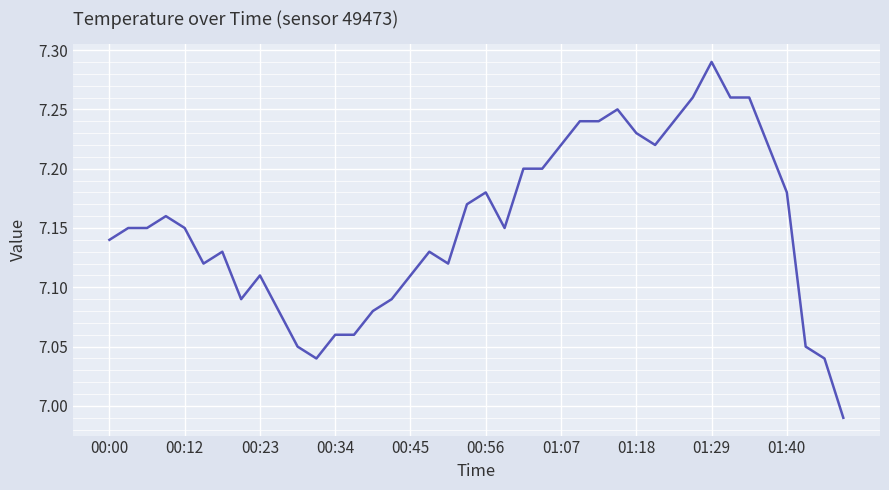

What is the difference between the maximum and minimum values?

0.3